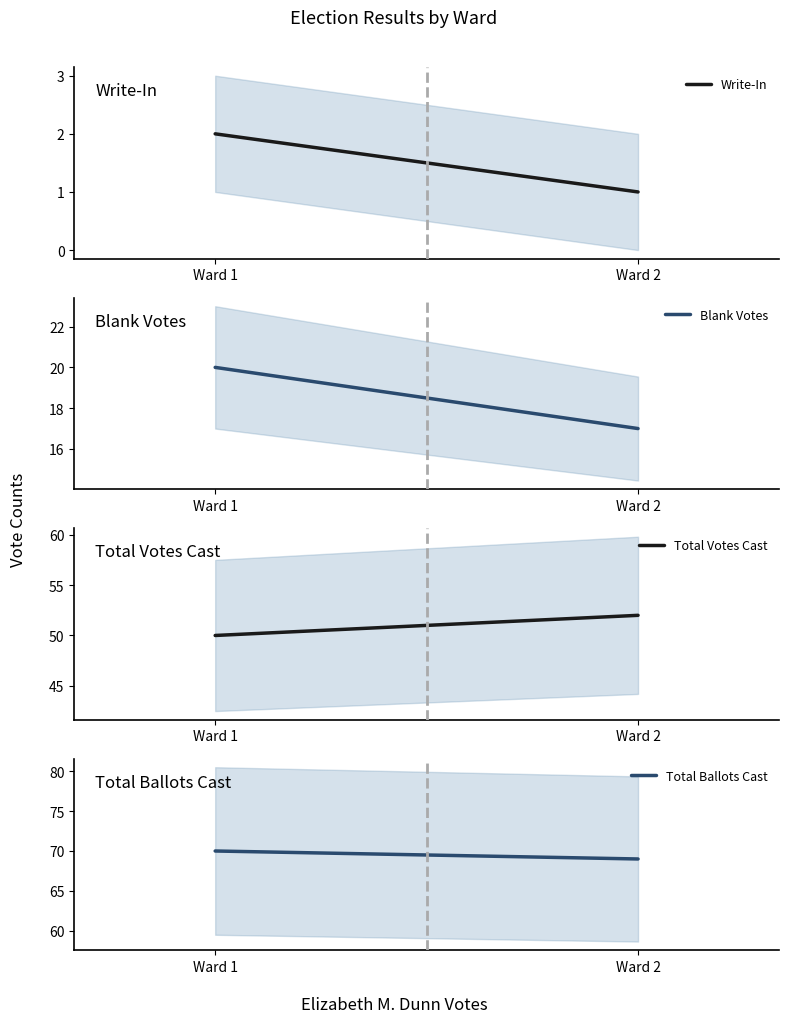

Is it true that Write-In equals 3 at Ward 1?

False